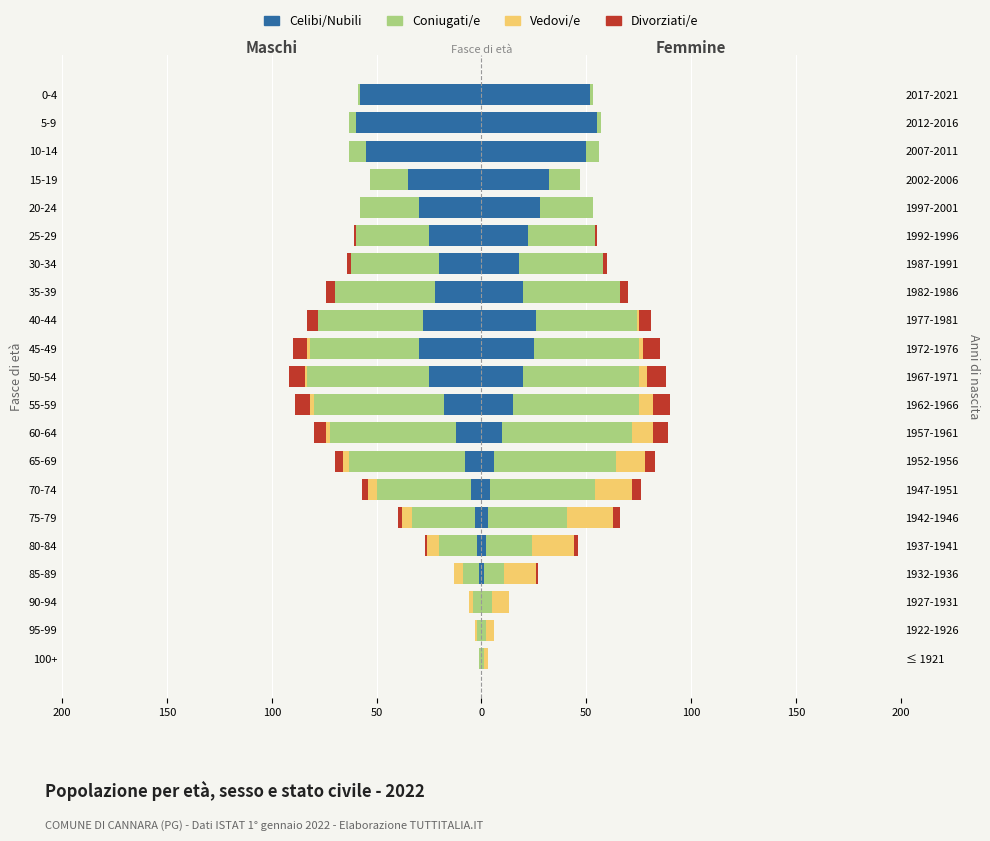

How many Vedovi/e values are between -2 and 0?

16